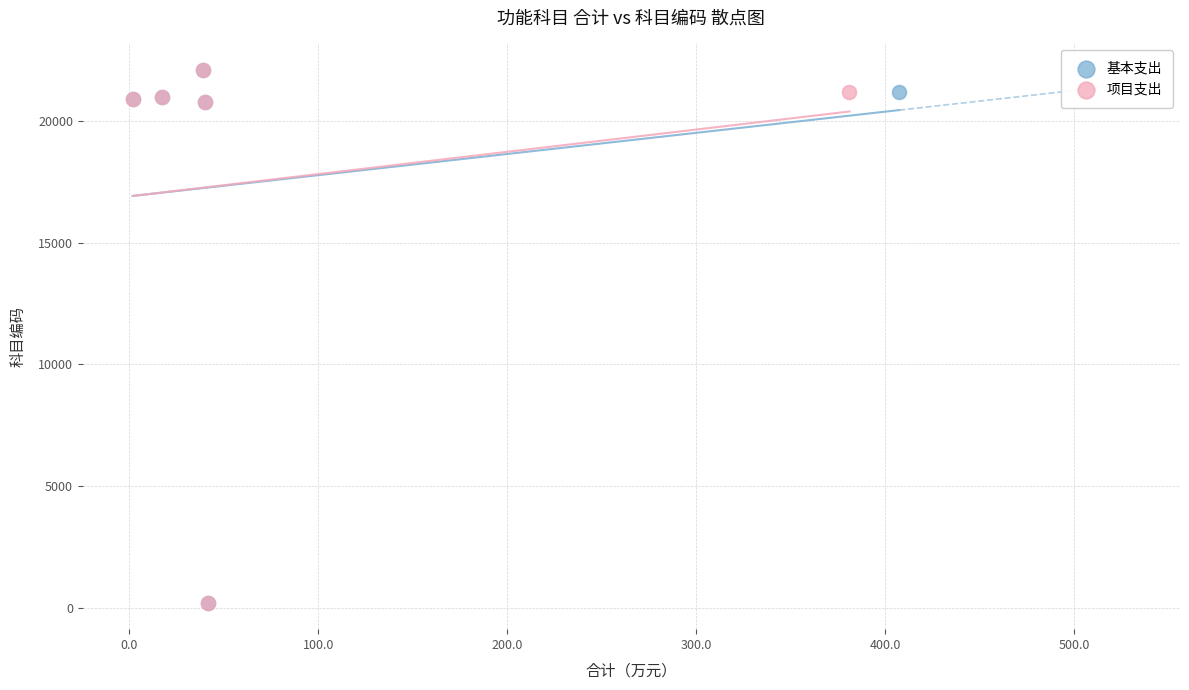

What are all the series names shown in the legend?

基本支出, 项目支出